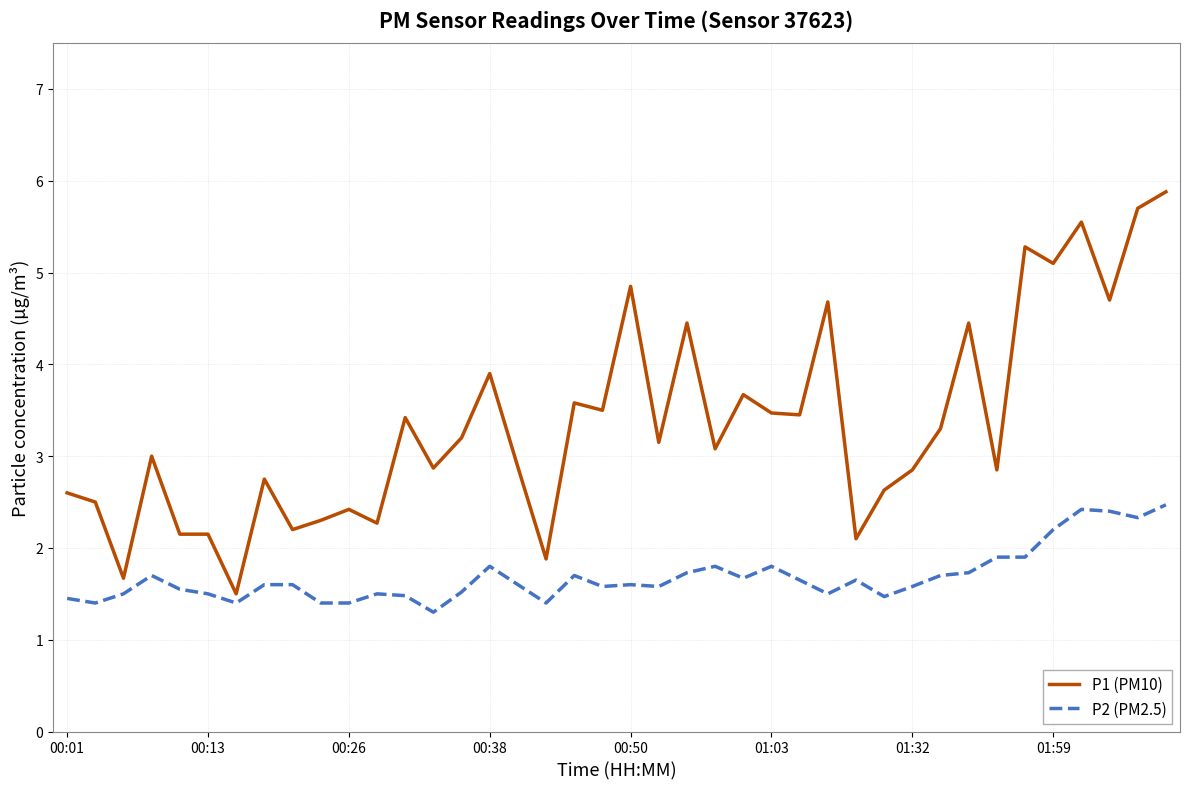

Which series has the widest spread of values?

P1 (PM10)